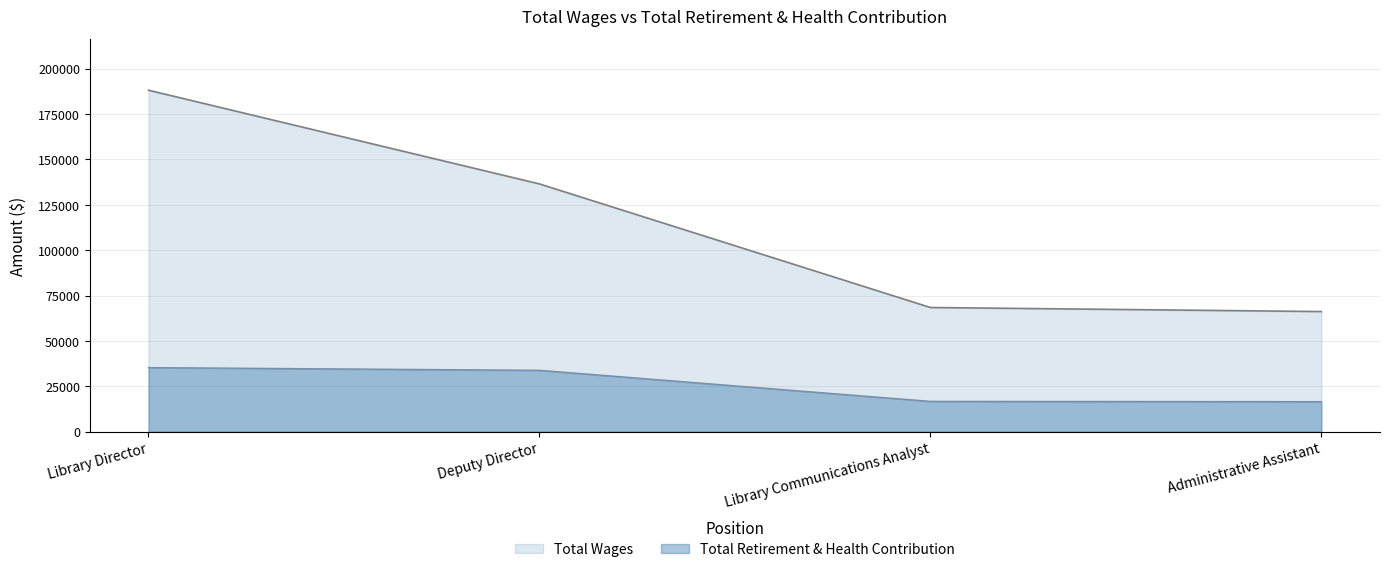

Reading left to right, what are all the values shown in this chart?

Total Wages: Library Director=188166	Deputy Director=136542	Library Communications Analyst=68452	Administrative Assistant=66221
Total Retirement & Health Contribution: Library Director=35337	Deputy Director=33850	Library Communications Analyst=16738	Administrative Assistant=16576